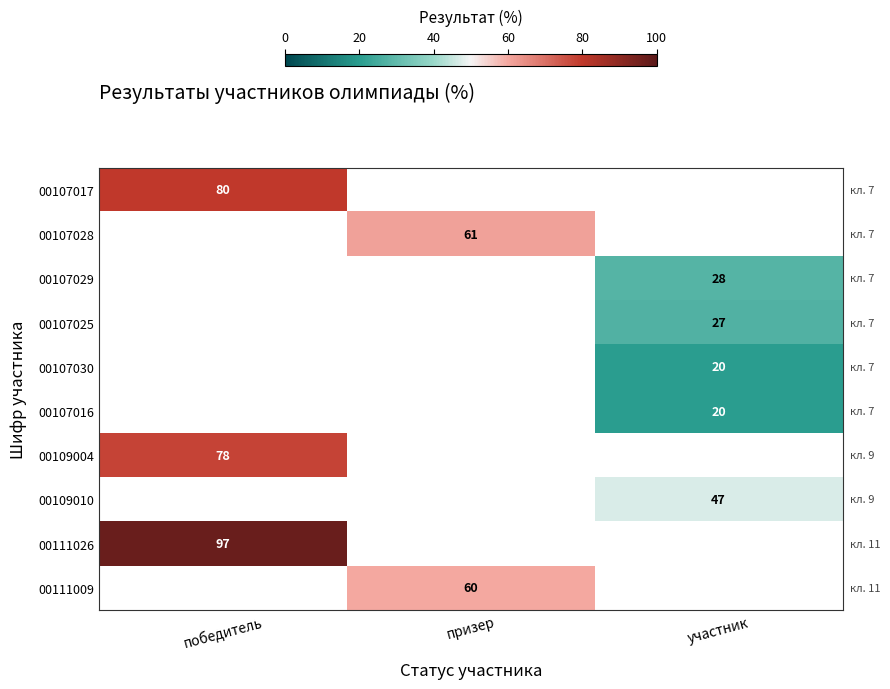

At how many categories does at least one series exceed 40?

3